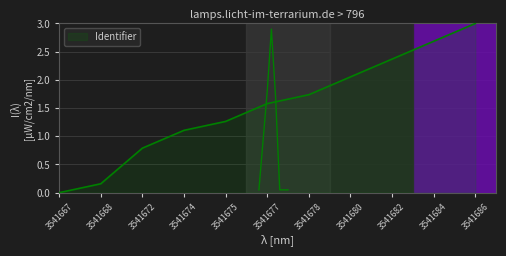

True or false: there are more than 2 points higher than both neighbors.

False